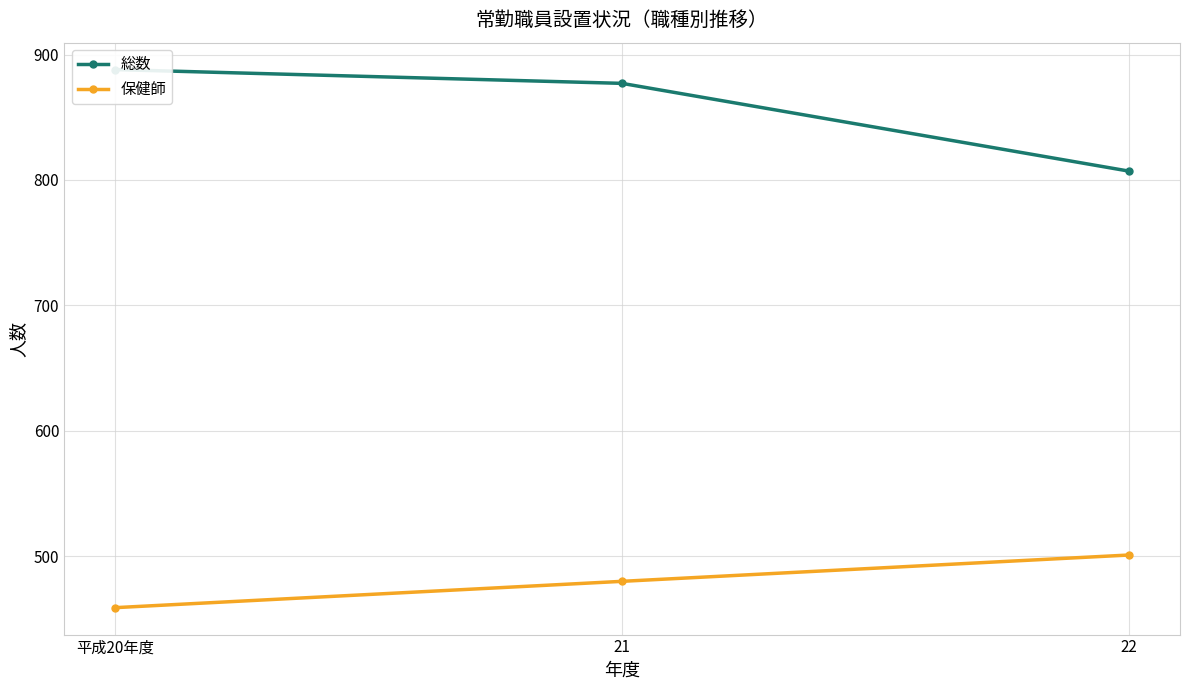

Is it true that 総数 equals 807 at 22?

True